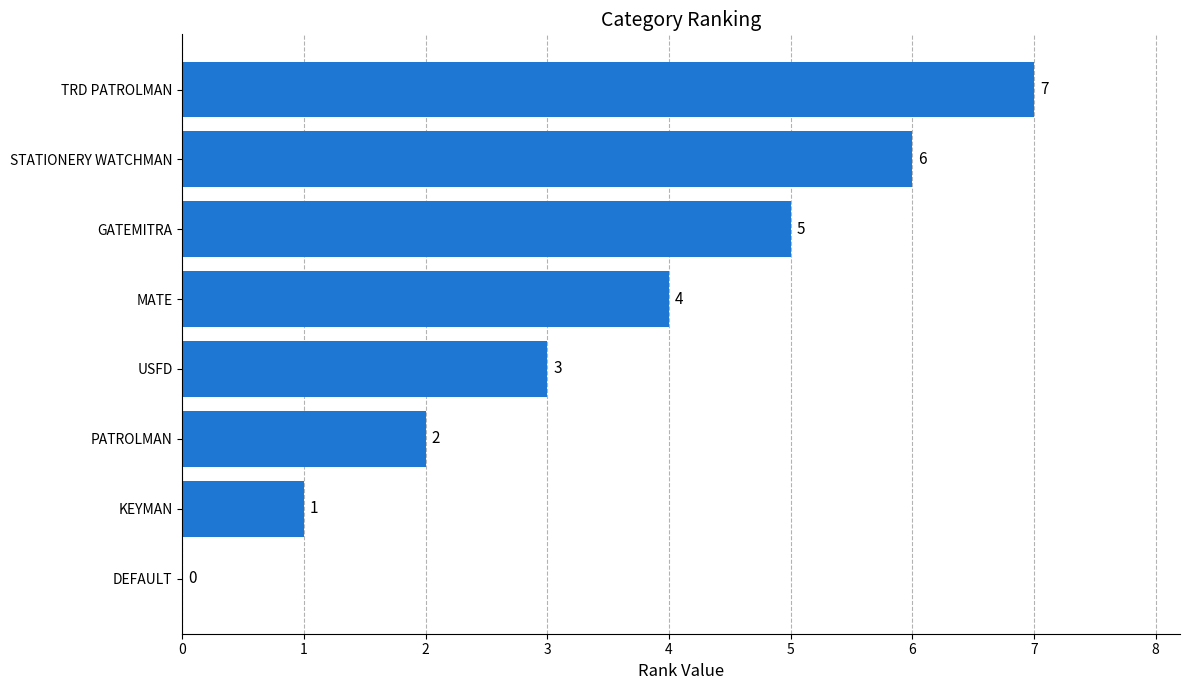

What is the sum of all values?

28